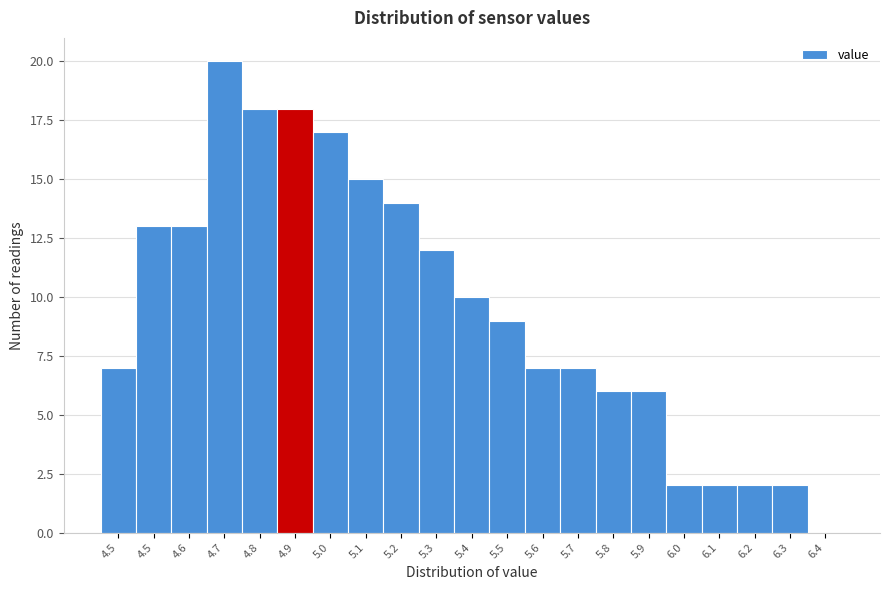

How many values are above zero?

20